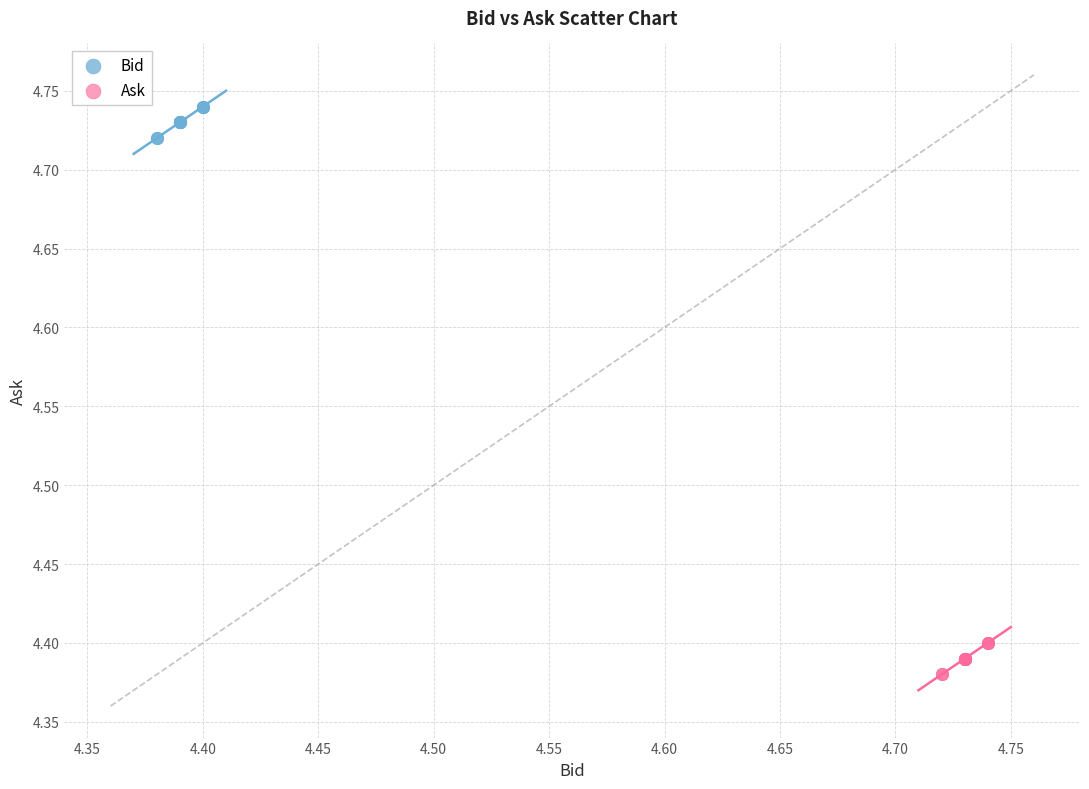

Which series contains the highest Y value?

Bid